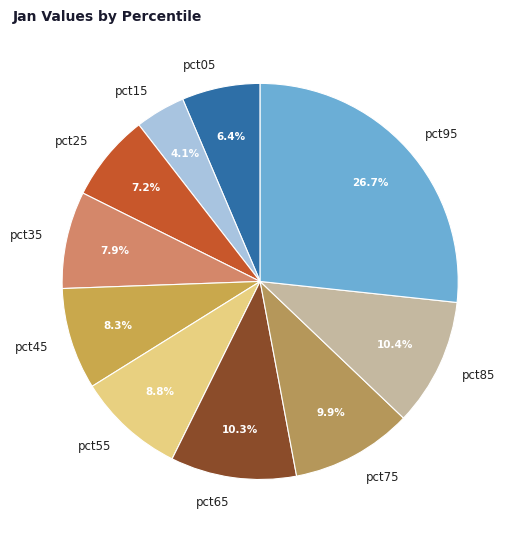

How many segments does this pie chart have?

10